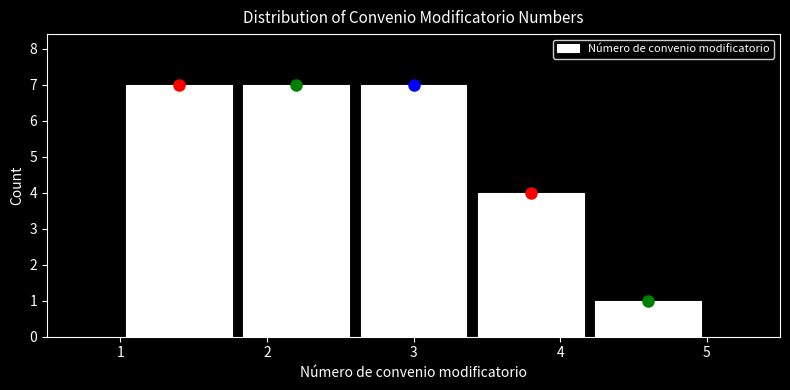

Reading left to right, list every bar in this chart as the range it spans on the x-axis followed by its height. The values are not printed on the chart, so give them approximately, as read against the axis.

1.0 to 1.8: 7
1.8 to 2.6: 7
2.6 to 3.4: 7
3.4 to 4.2: 4
4.2 to 5.0: 1